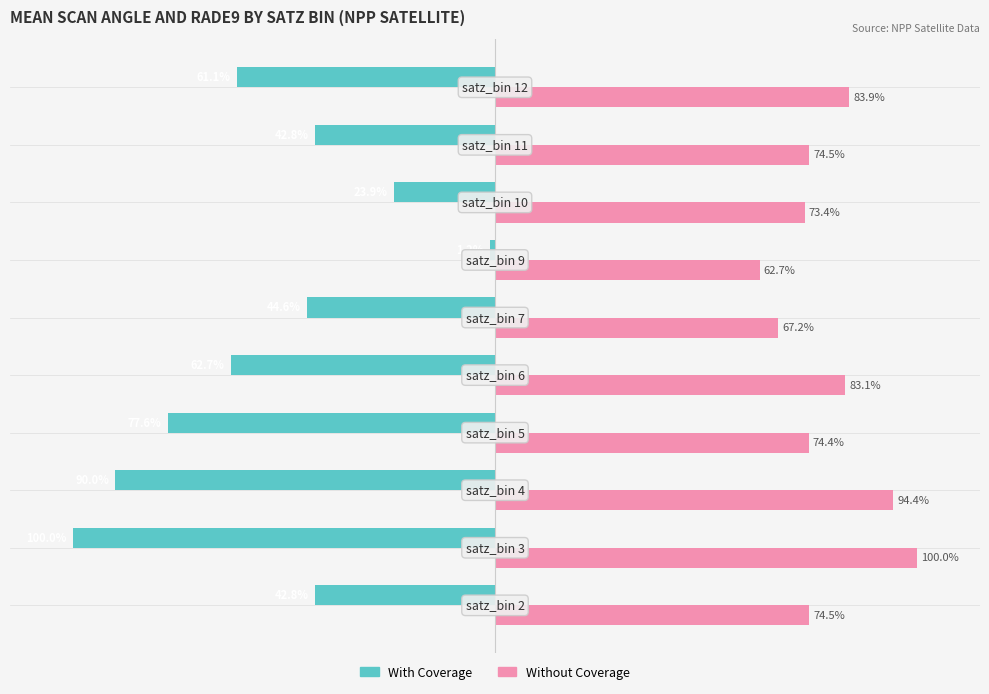

Which series has the widest spread of values?

With Coverage